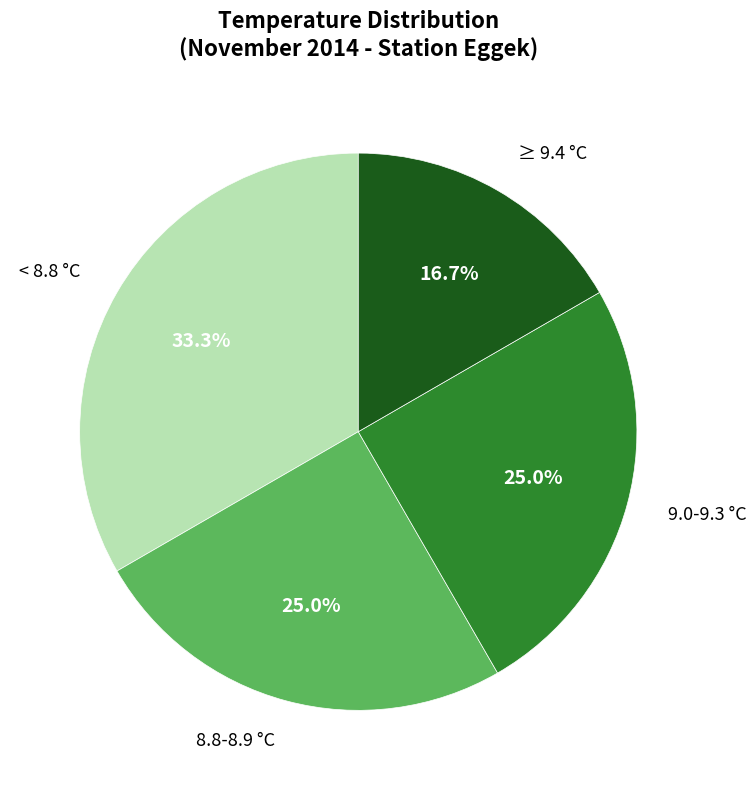

Does any single category account for the majority?

No